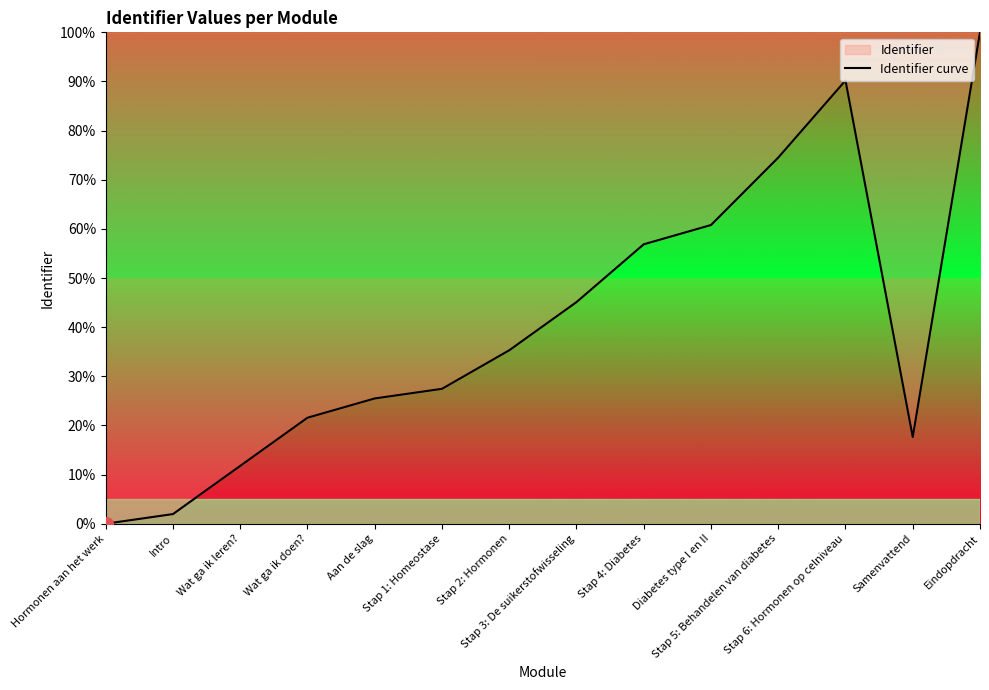

True or false: the data has more than 0 interior local peaks.

True